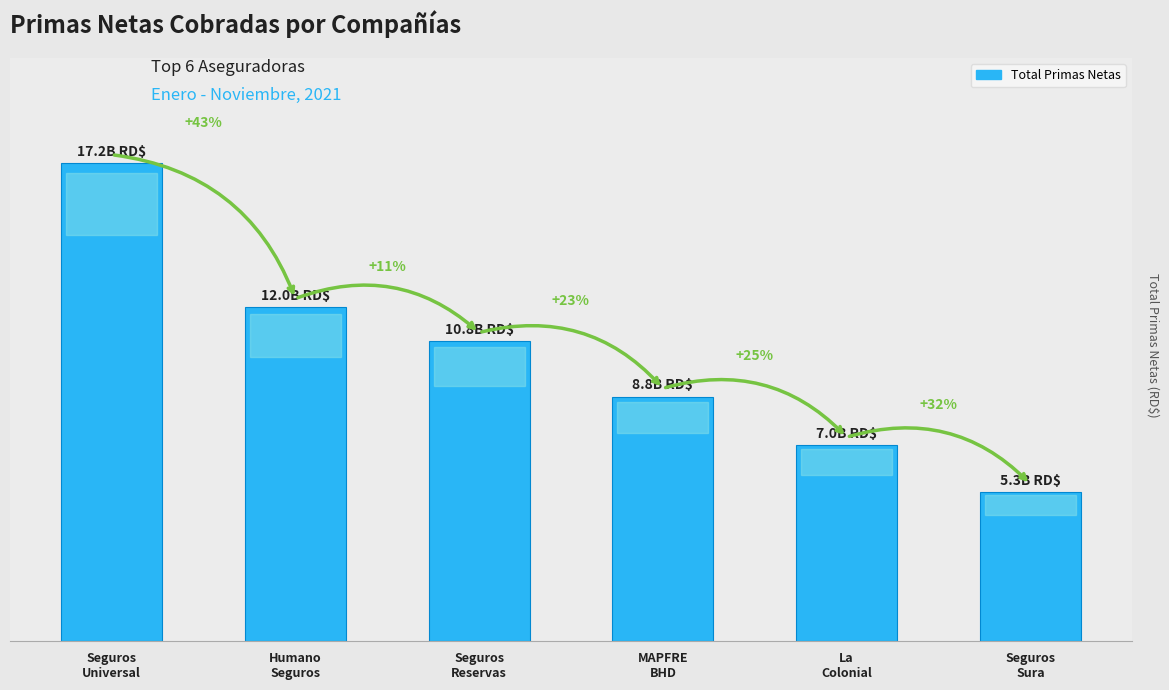

What is the change in value from Humano
Seguros to La
Colonial?

-4991263502.4